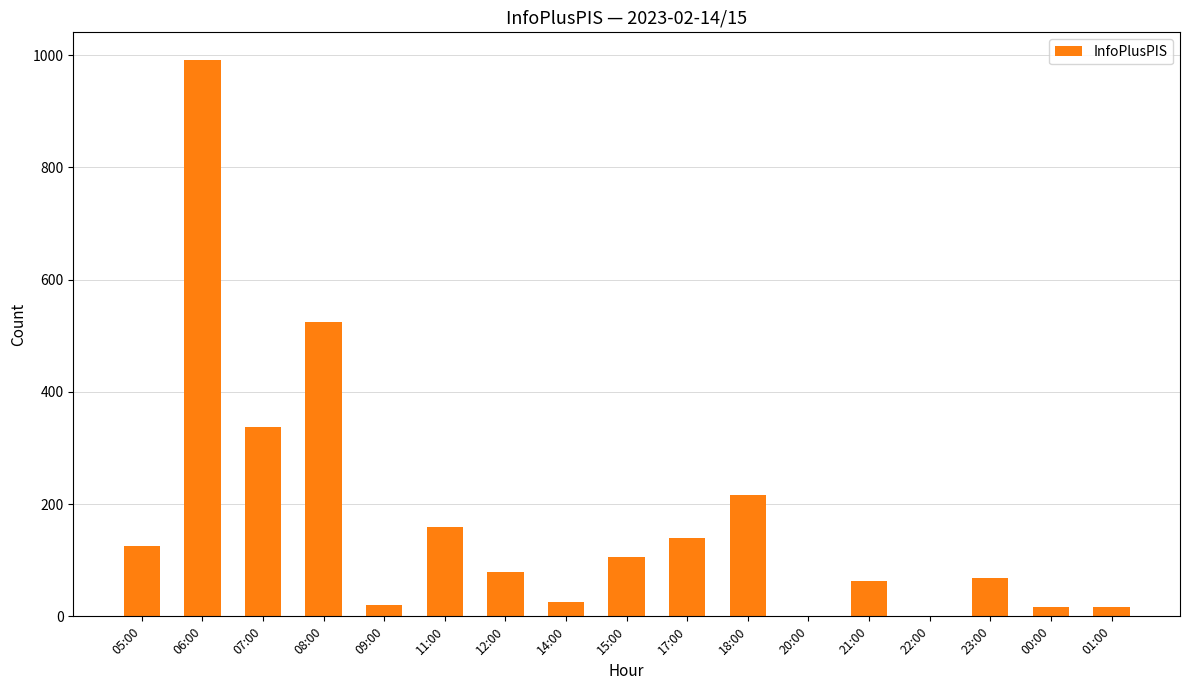

Reading left to right, what are all the values shown in this chart?

126	991	338	524	21	160	79	26	106	140	217	1	63	1	68	16	16